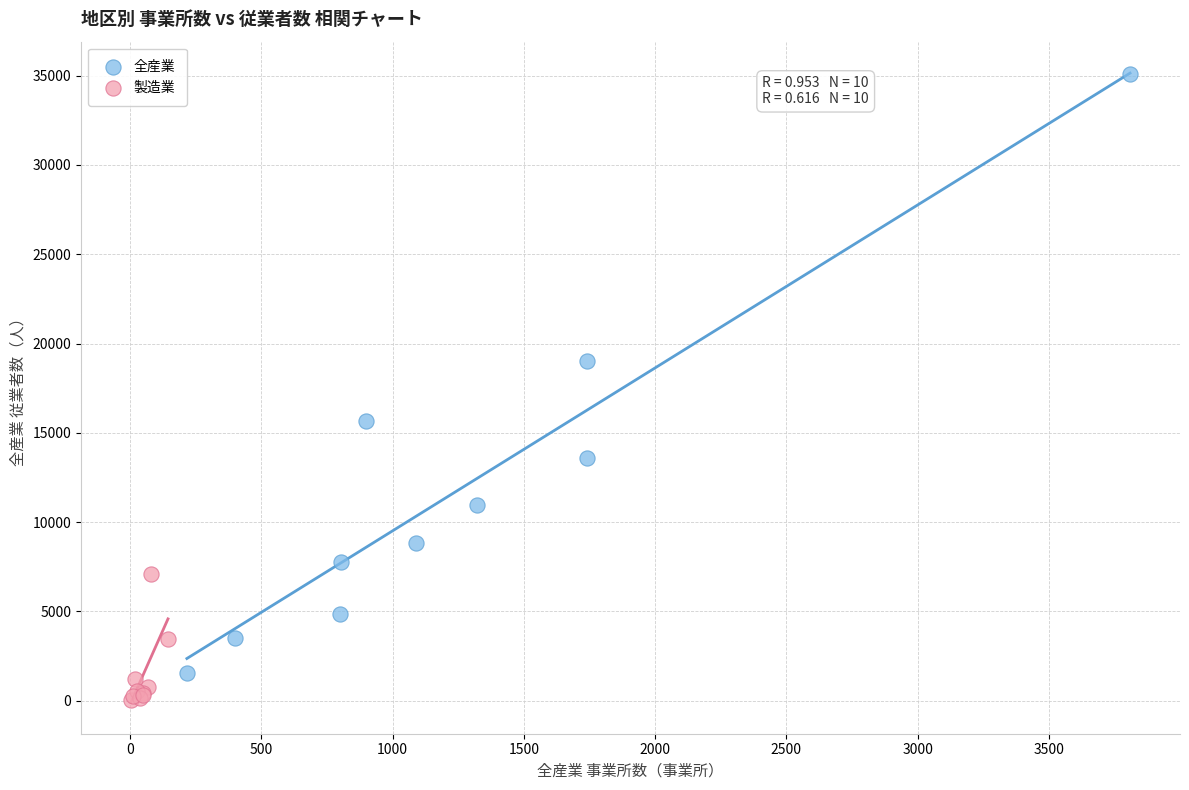

Which series has the largest Y range (max minus min)?

全産業